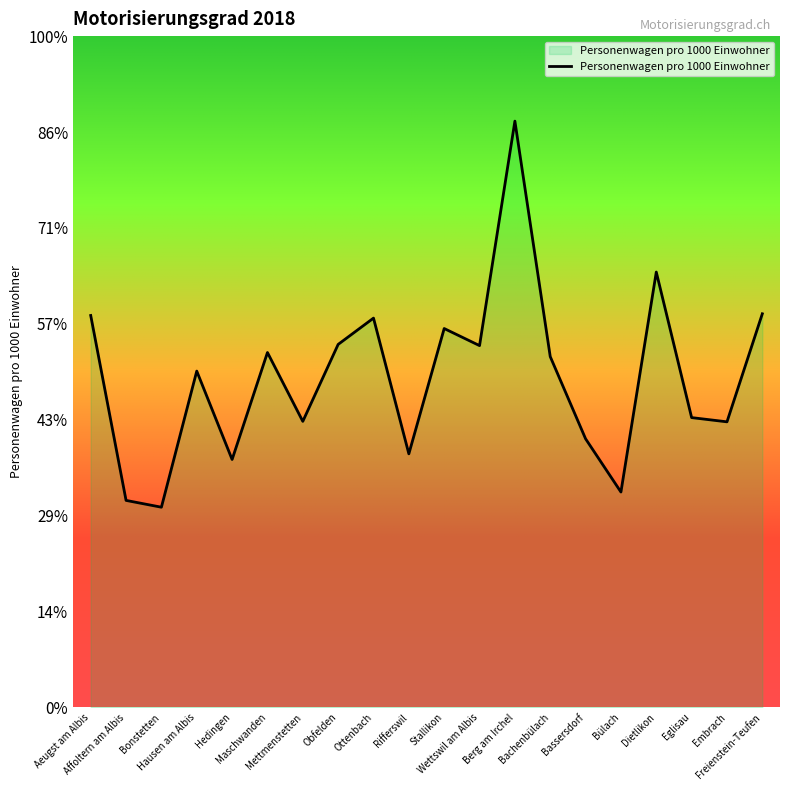

Rank the categories by value from lowest to highest.

Bonstetten, Affoltern am Albis, Bülach, Hedingen, Rifferswil, Bassersdorf, Embrach, Mettmenstetten, Eglisau, Hausen am Albis, Bachenbülach, Maschwanden, Wettswil am Albis, Obfelden, Stallikon, Ottenbach, Aeugst am Albis, Freienstein-Teufen, Dietlikon, Berg am Irchel